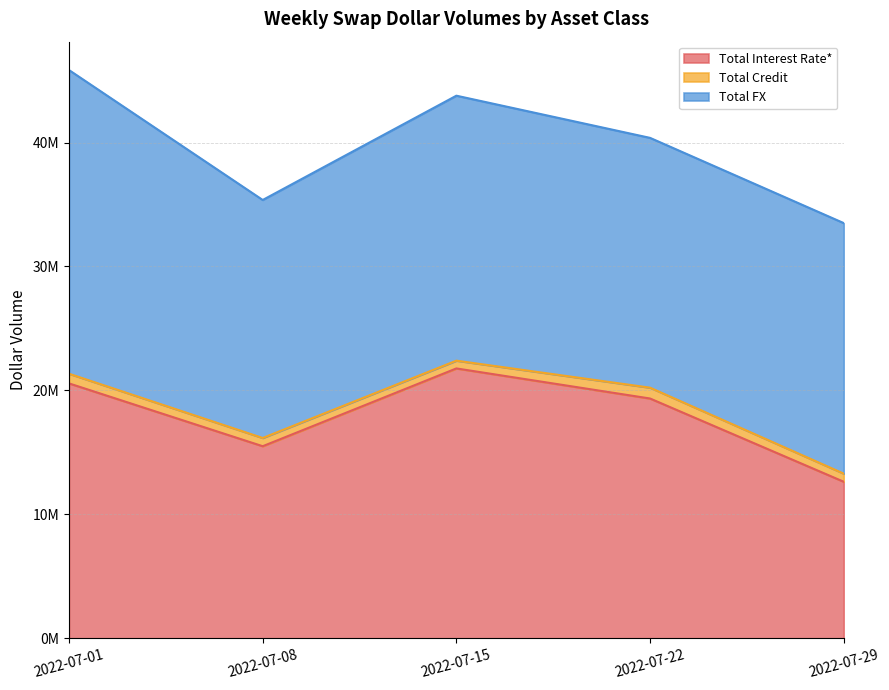

Between 2022-07-08 and 2022-07-15, which series saw the biggest shift?

Total Interest Rate*